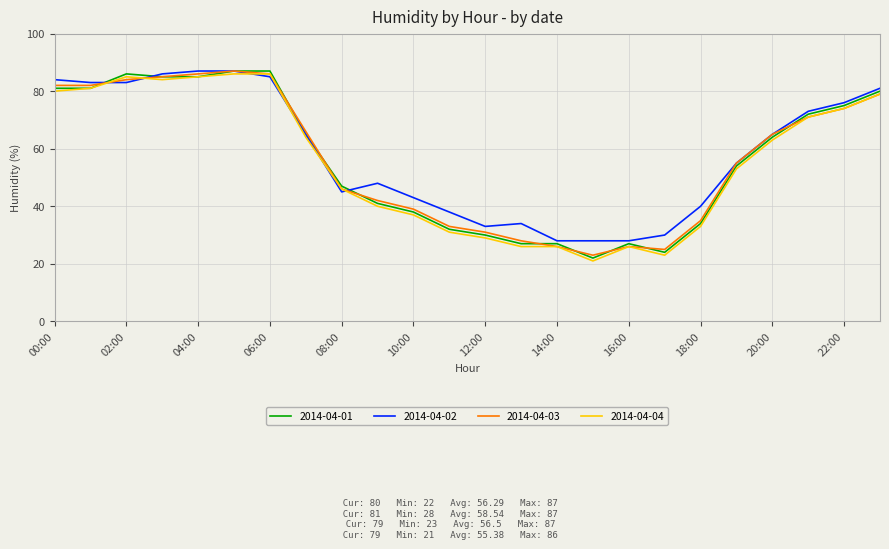

How many lines are shown in the chart?

4